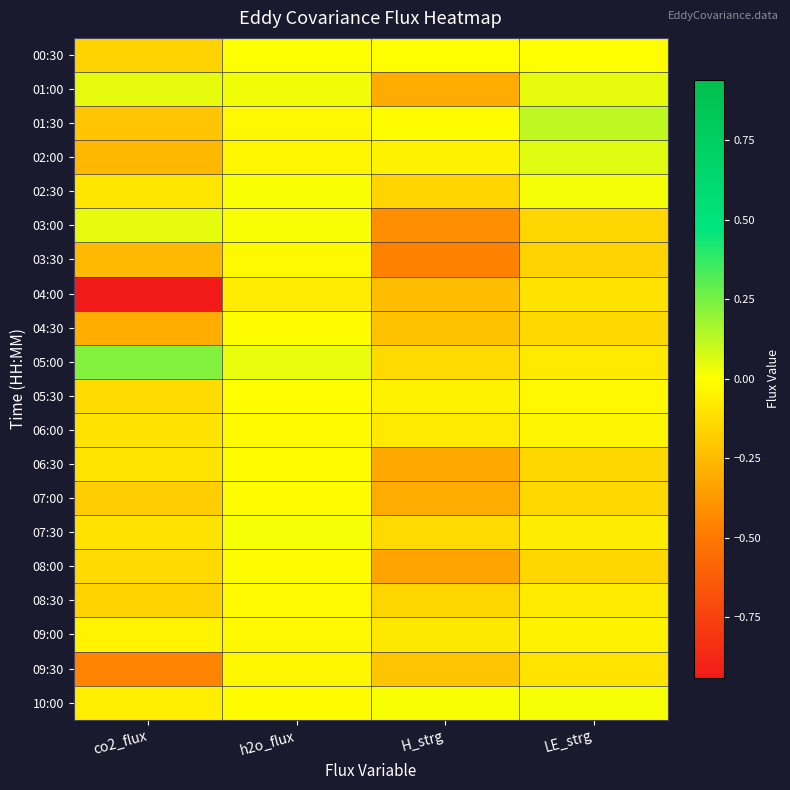

How many series are shown in this chart?

20